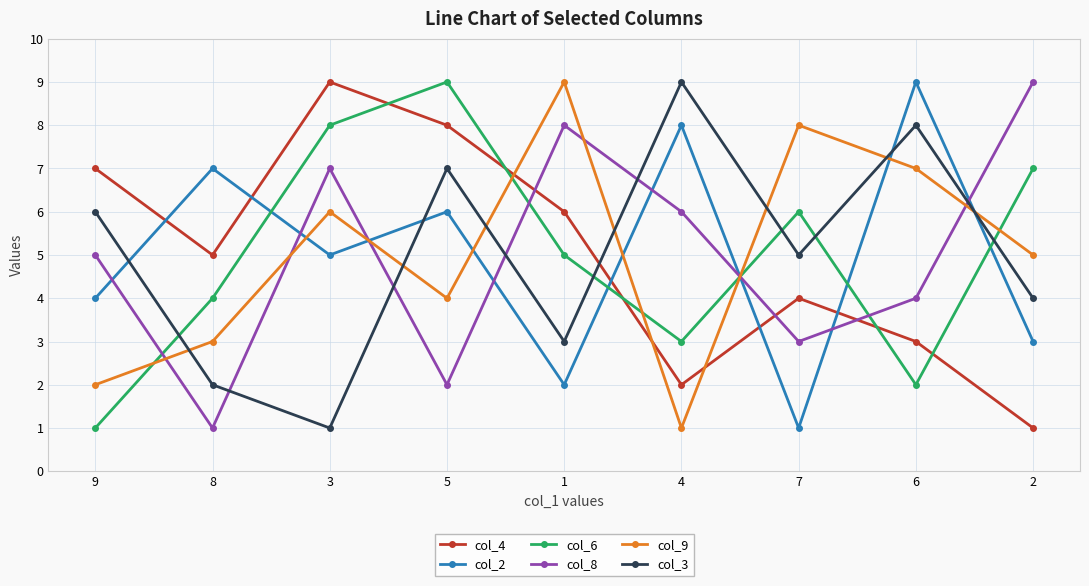

What is the difference between the col_2 values at 7 and 1?

1